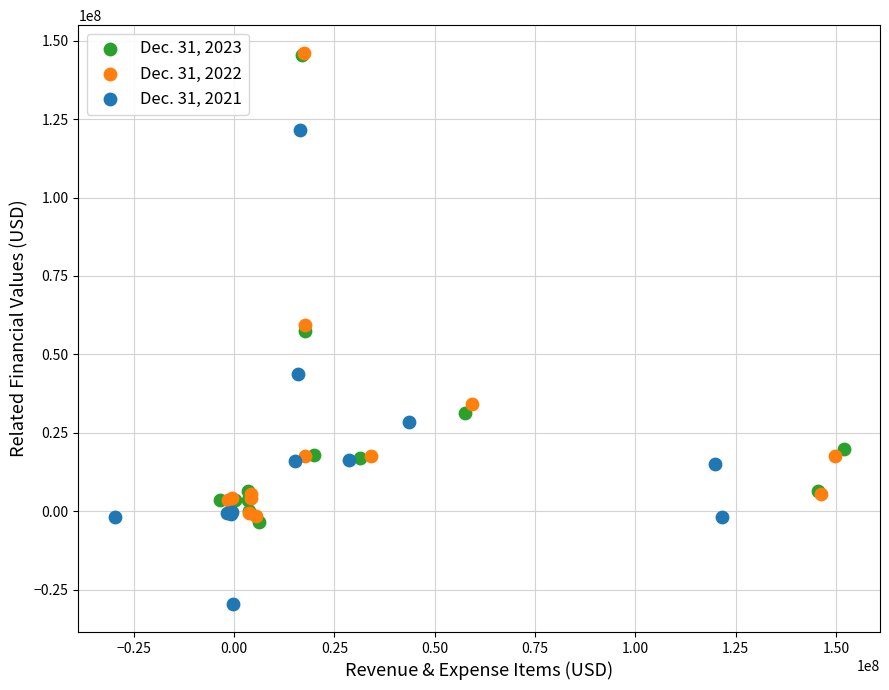

Which series contains the lowest Y value?

Dec. 31, 2021